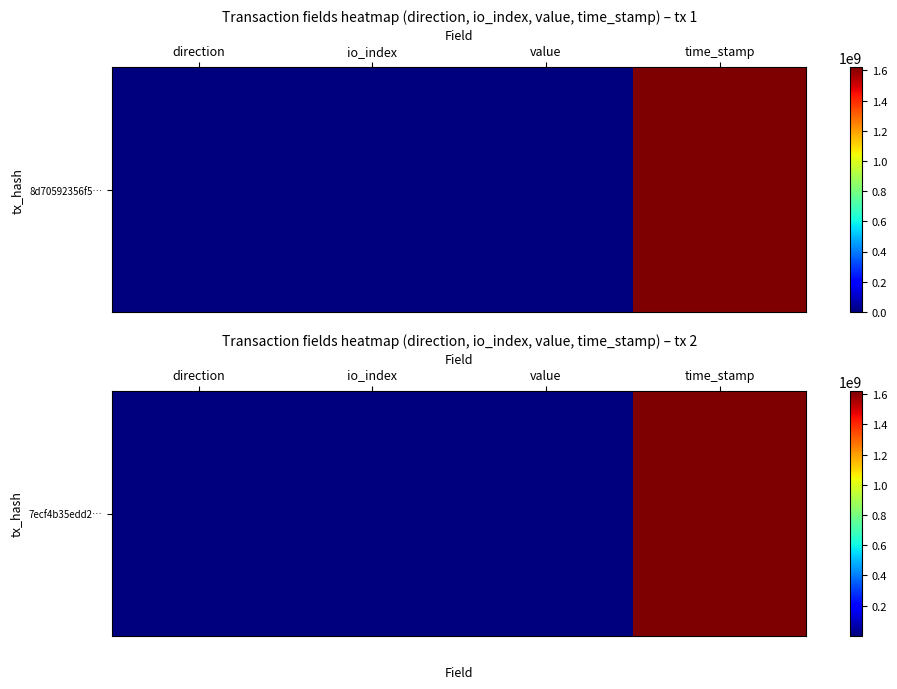

List the labels in order of value, smallest first.

direction, value, io_index, time_stamp